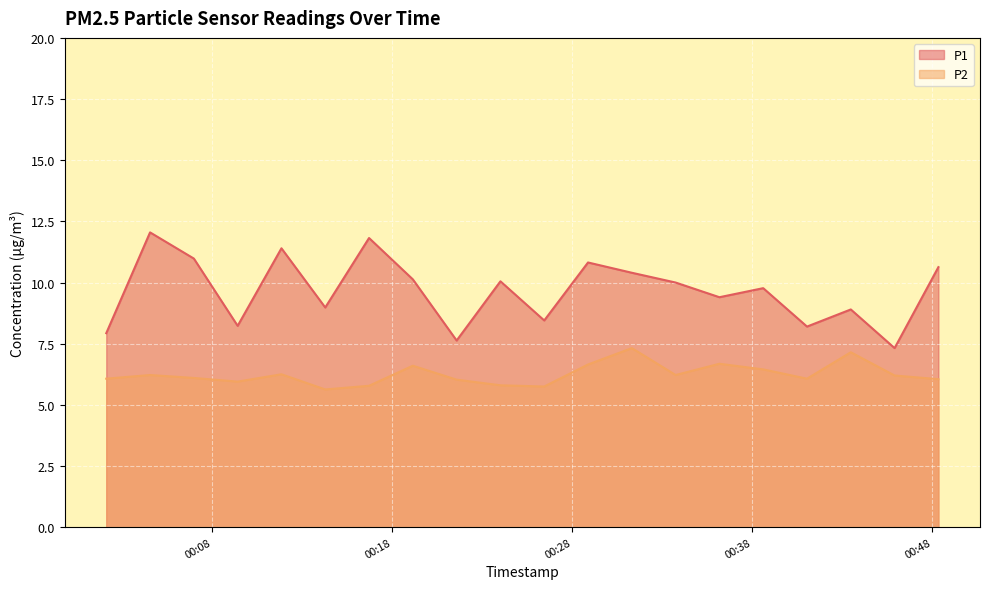

Is the value of P1 at 2022-07-23T00:09:25 greater than the value of P2 at 2022-07-23T00:38:37?

Yes